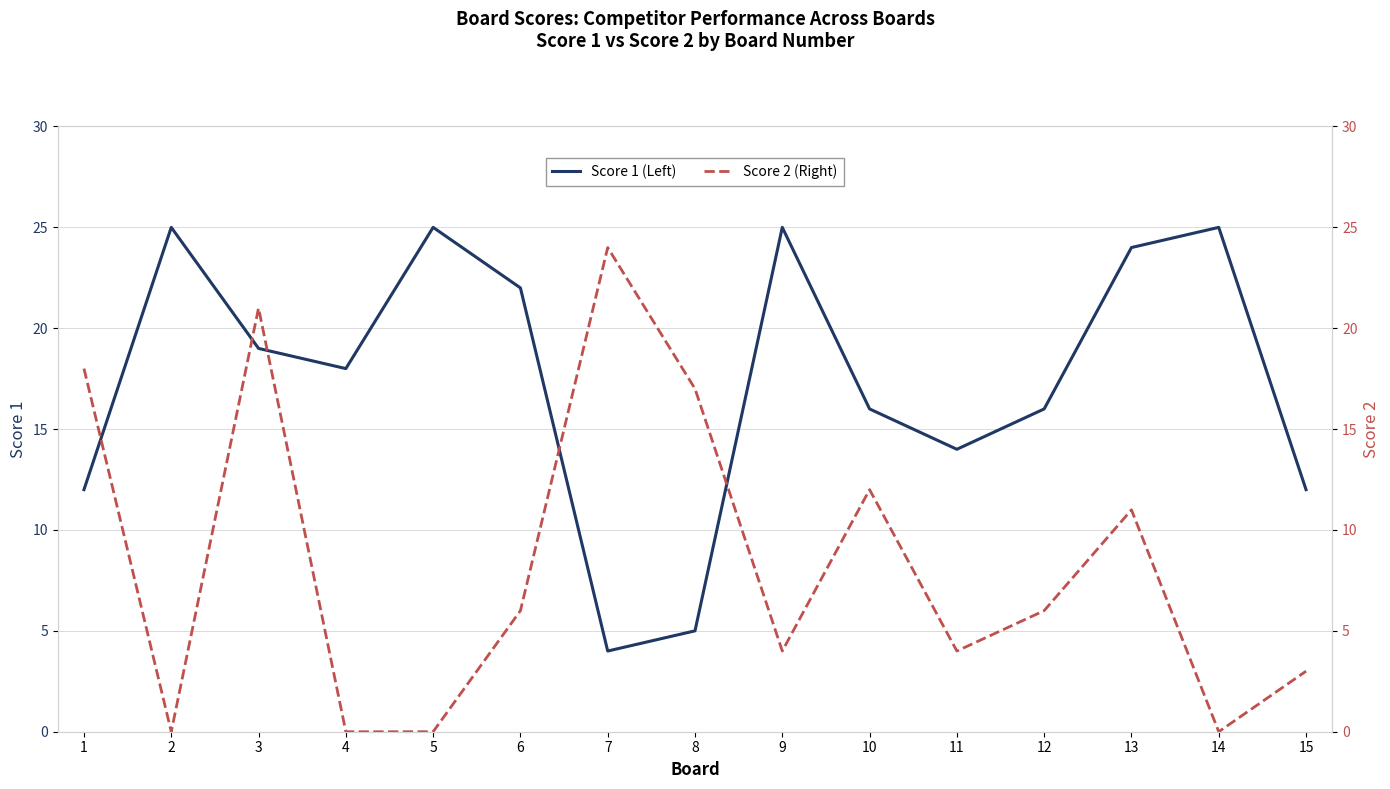

What is the average value of the Score 1 (Left) series?

17